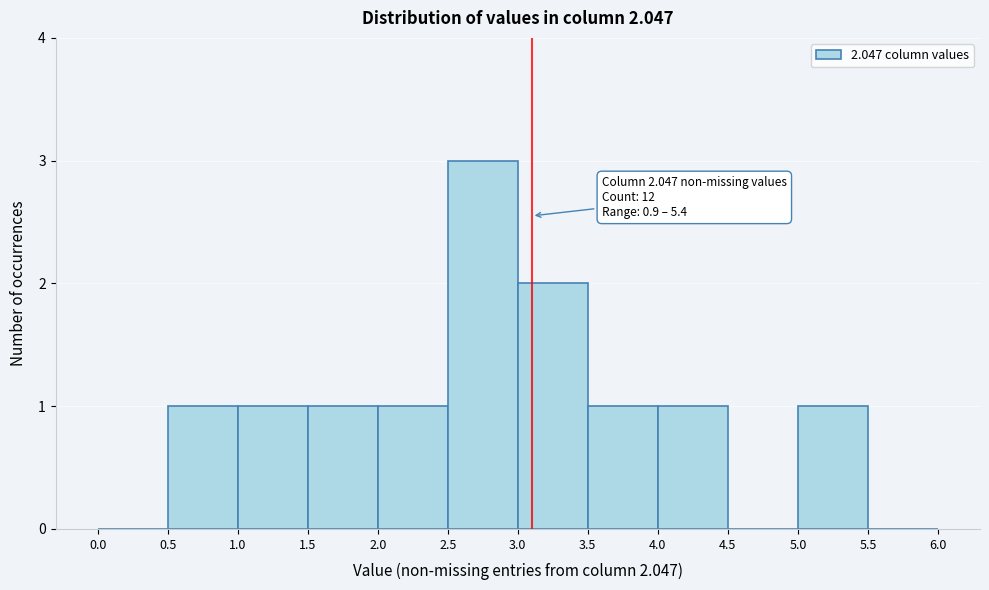

Over which range of the x-axis is the bar tallest?

2.5 to 3.0